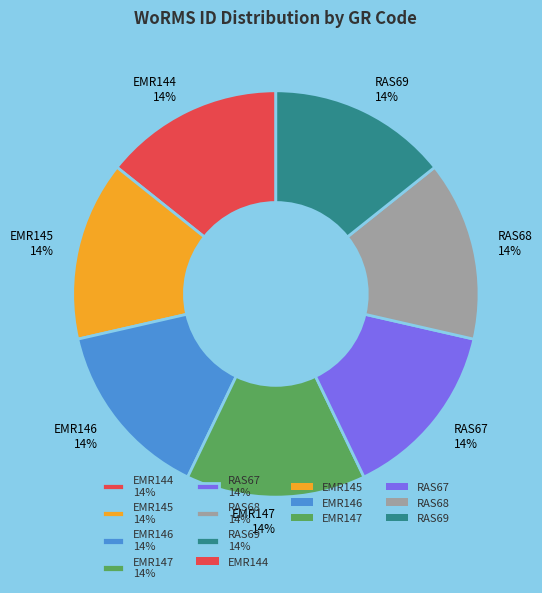

Approximately how many times larger is the value at RAS67 14% compared to EMR146 14%?

1.0